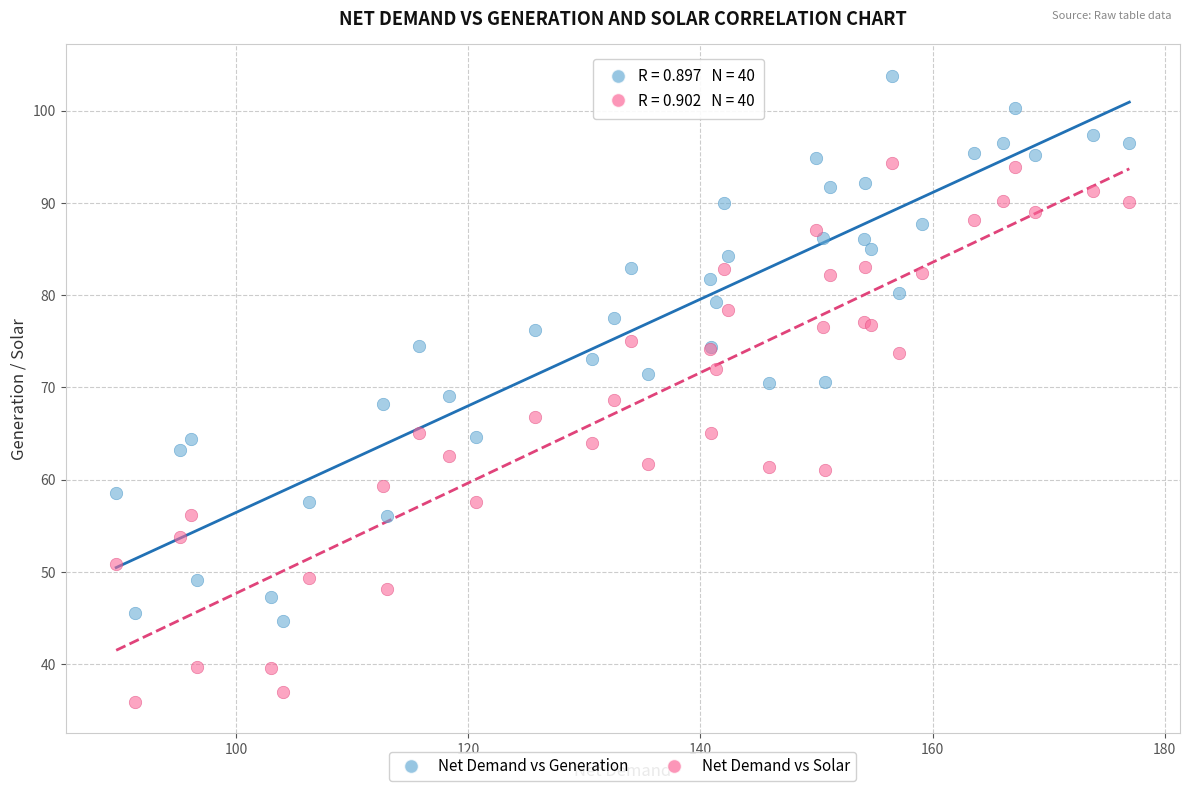

Which series reaches the maximum Y coordinate?

Net Demand vs Generation